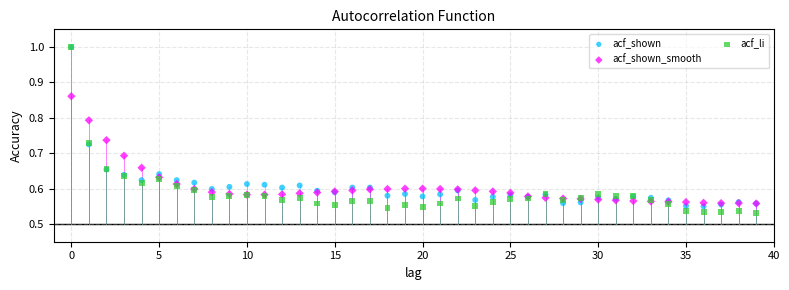

What are all the series names shown in the legend?

acf_shown, acf_shown_smooth, acf_li